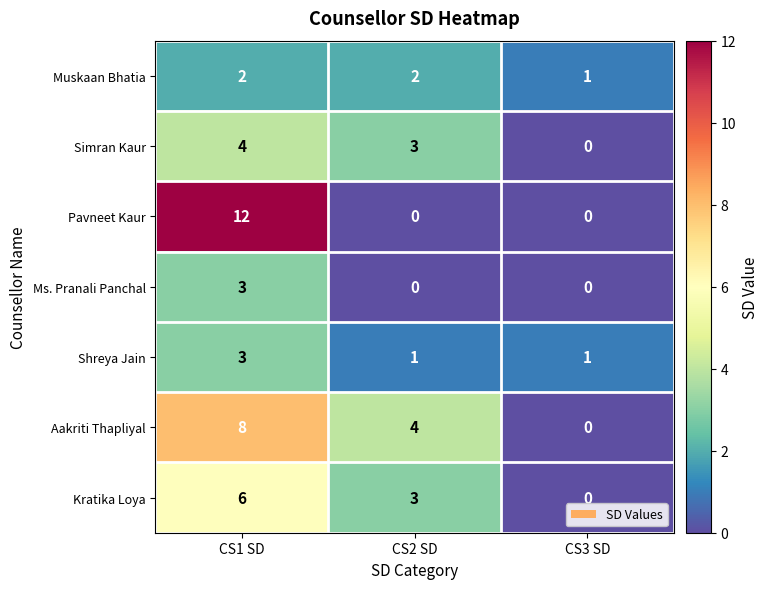

Where is Simran Kaur nearest to the value 2?

CS2 SD